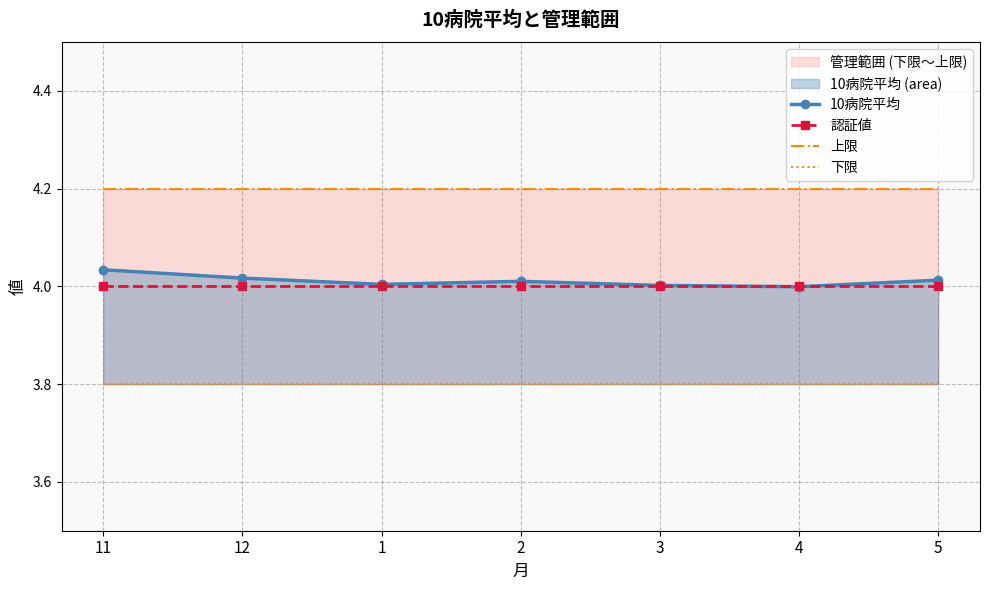

Which series has the widest spread of values?

10病院平均